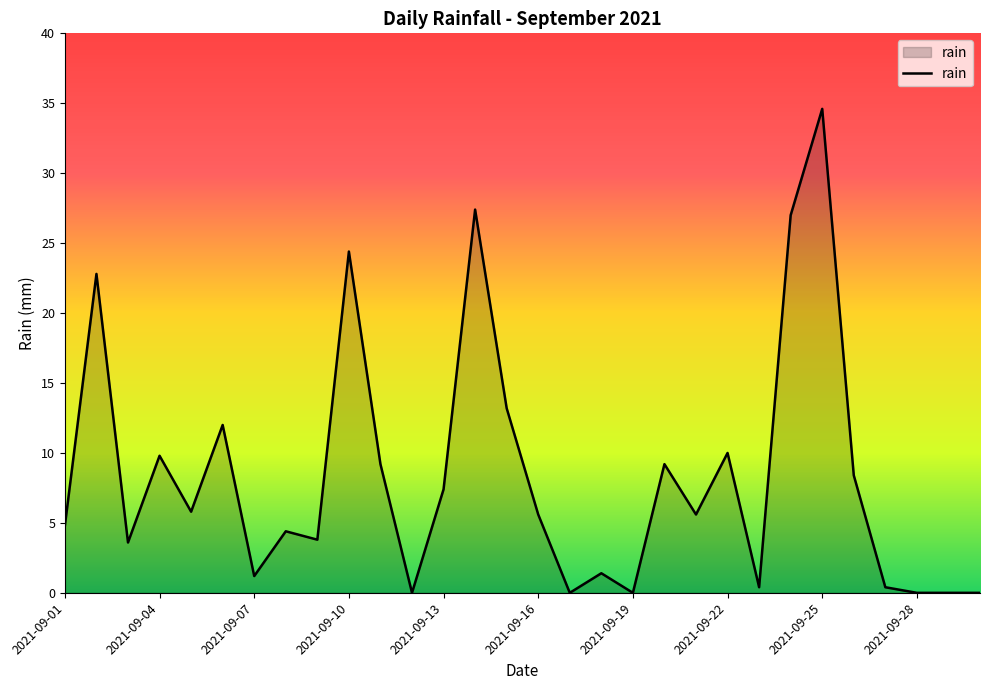

What is the difference between the maximum and minimum values?

34.6